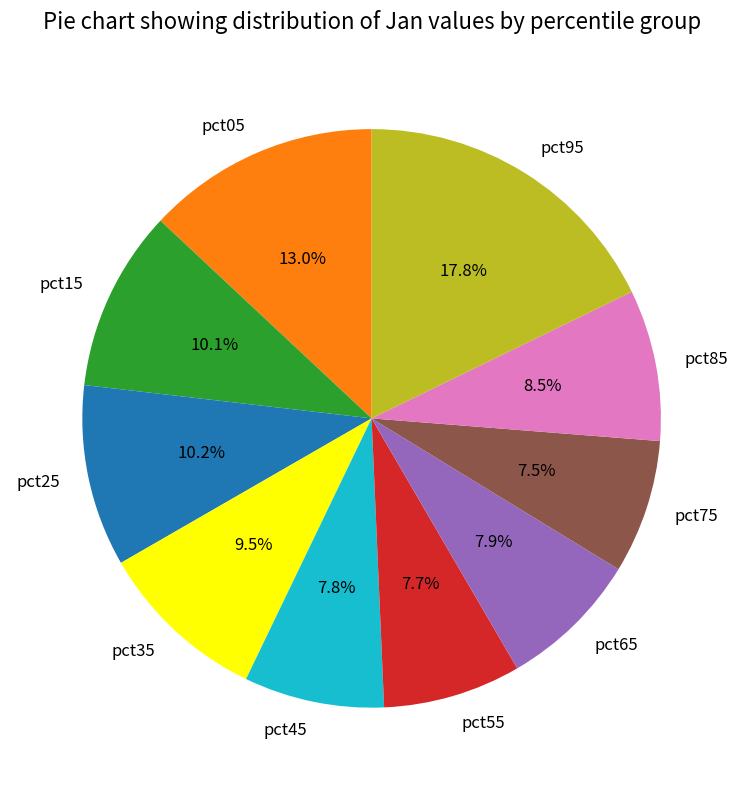

To the nearest percent, what is the average slice percentage?

10%